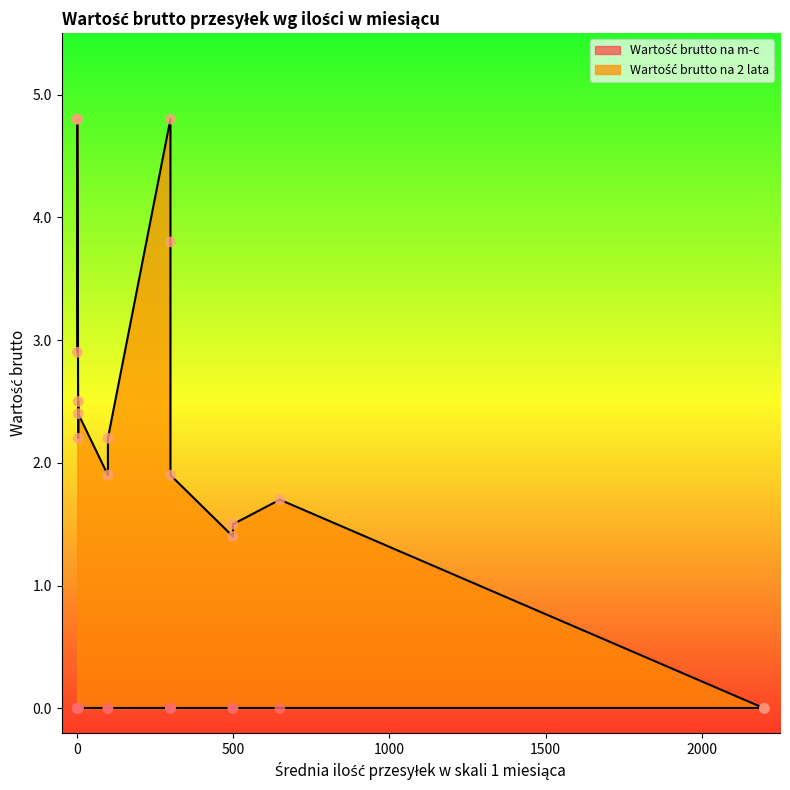

Is the value of Wartość brutto na 2 lata at 2 greater than the value of Wartość brutto na m-c at 500?

Yes